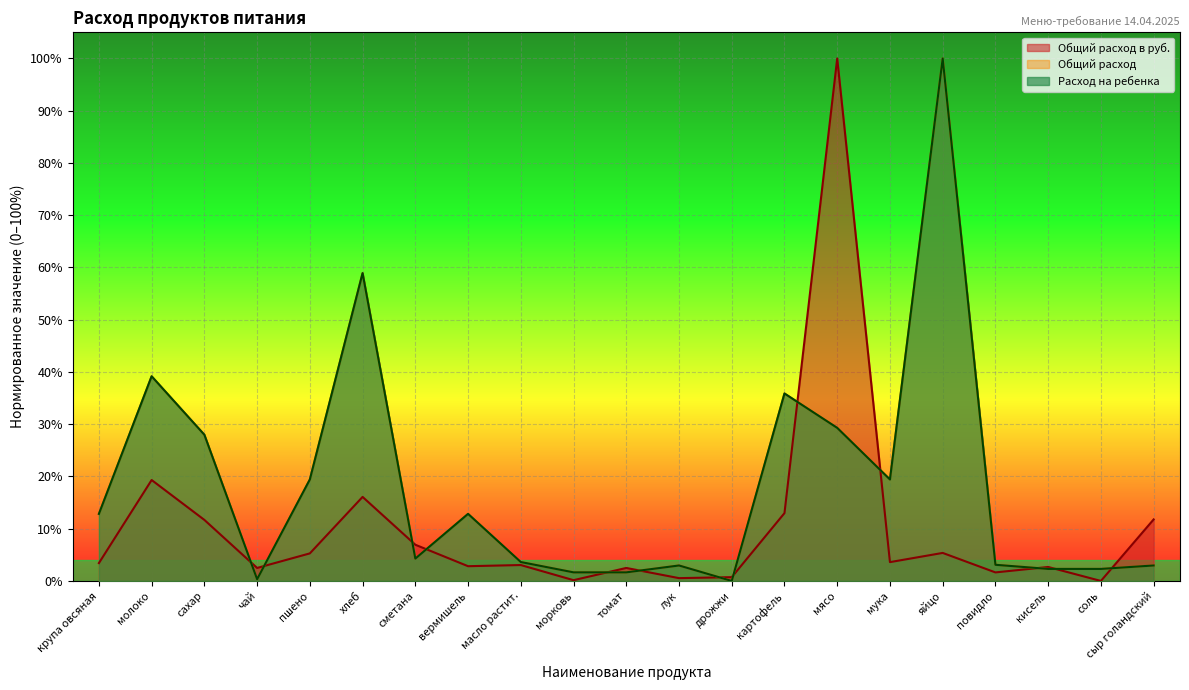

How many intersections are there between Расход на ребенка and Общий расход в руб.?

13